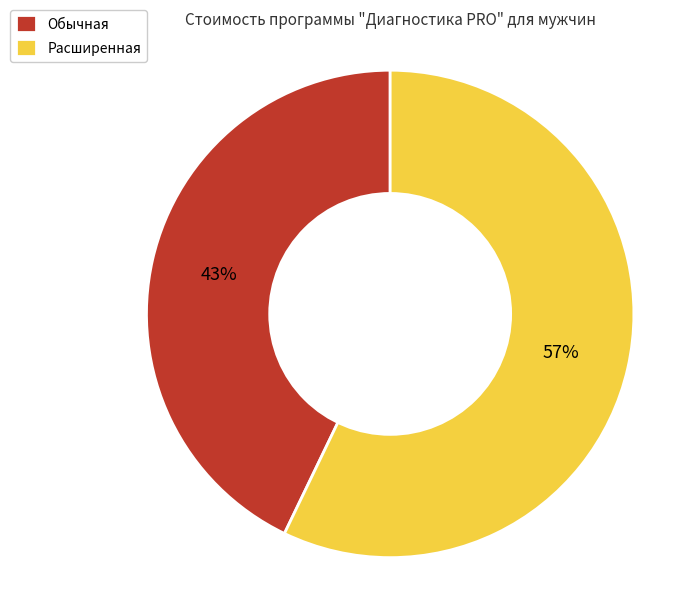

The Обычная slice represents 43% of the pie. True or false?

True